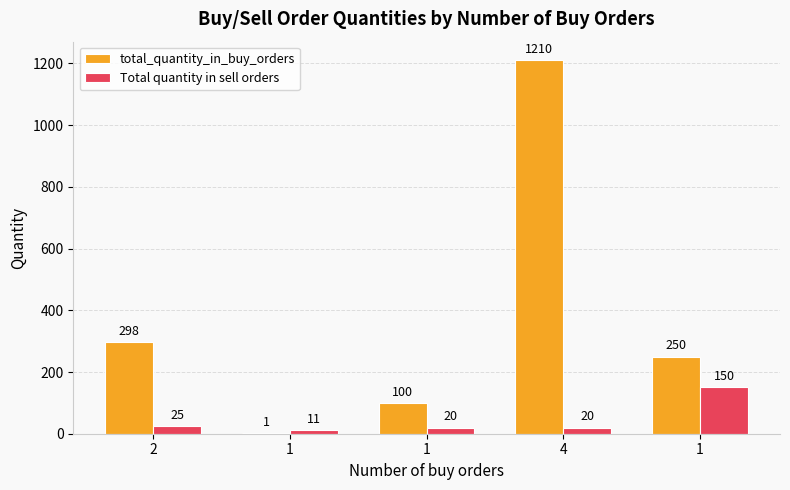

List the labels in order of total_quantity_in_buy_orders value, smallest first.

1, 1, 1, 2, 4